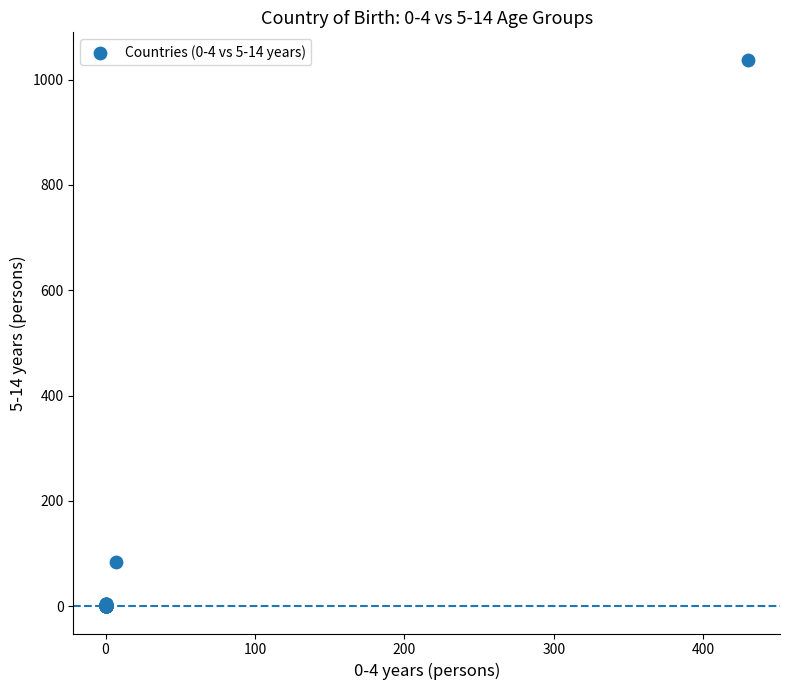

What Y value in the scatter plot is closest to 519?

84